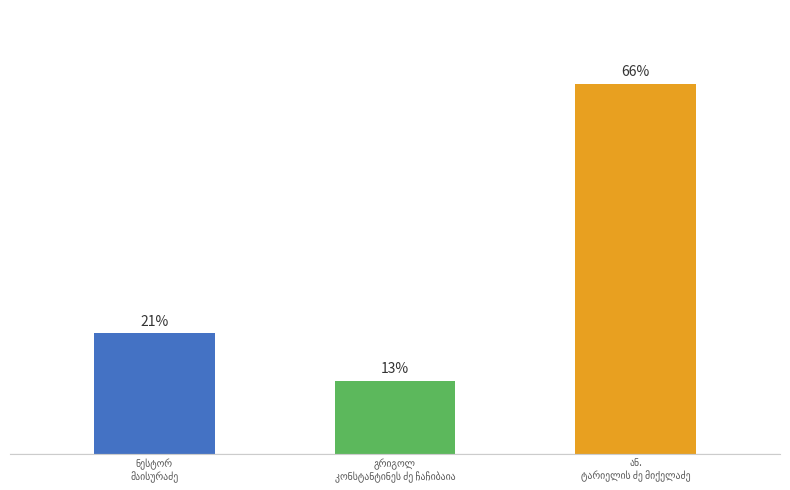

Which category has the highest value across all series?

ან.
ტარიელის ძე მიქელაძე